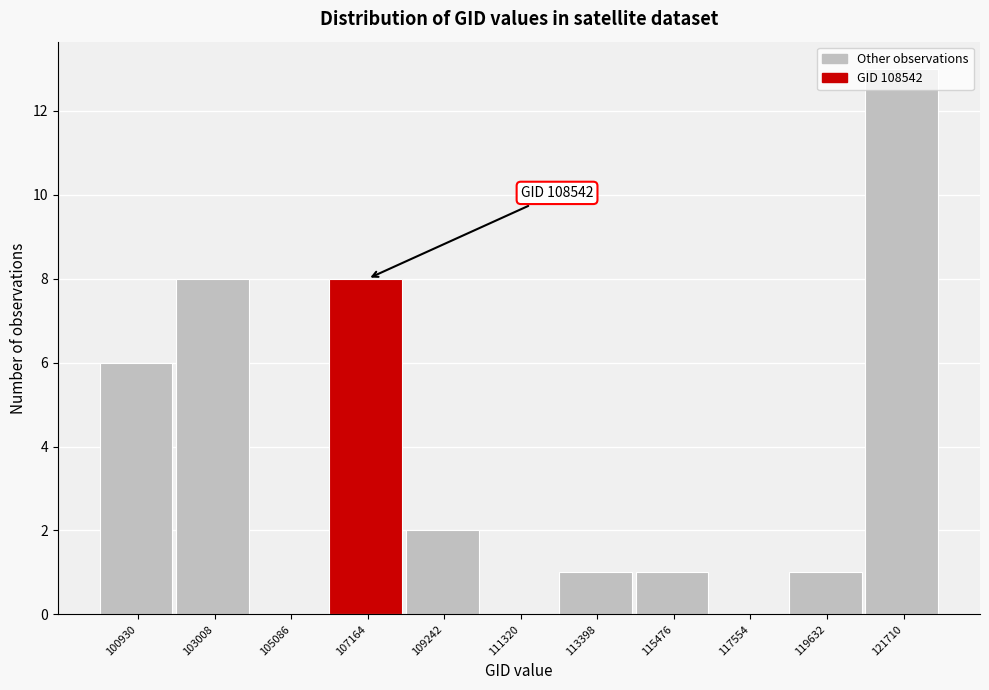

Is it true that the value at 103008 is 8?

True